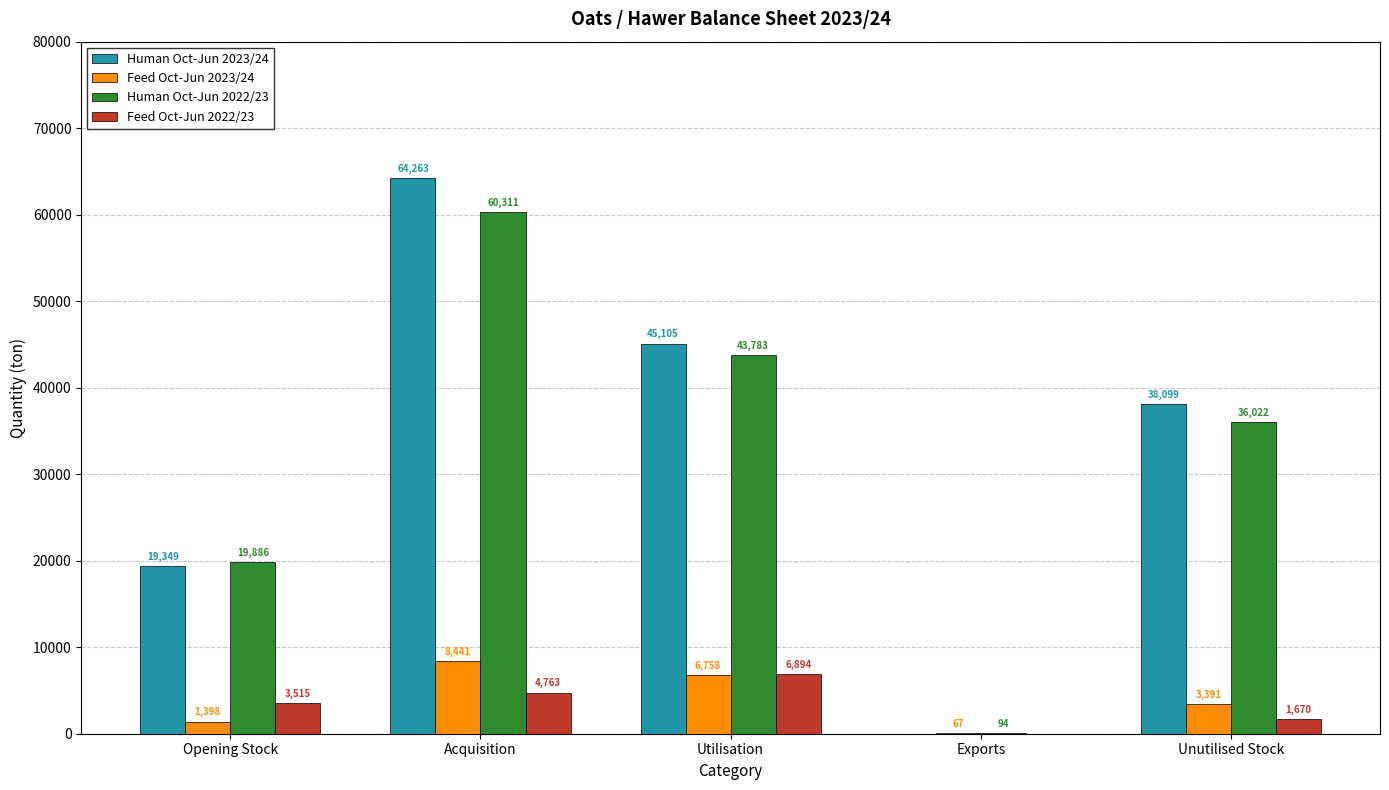

What is the greatest value displayed?

64263